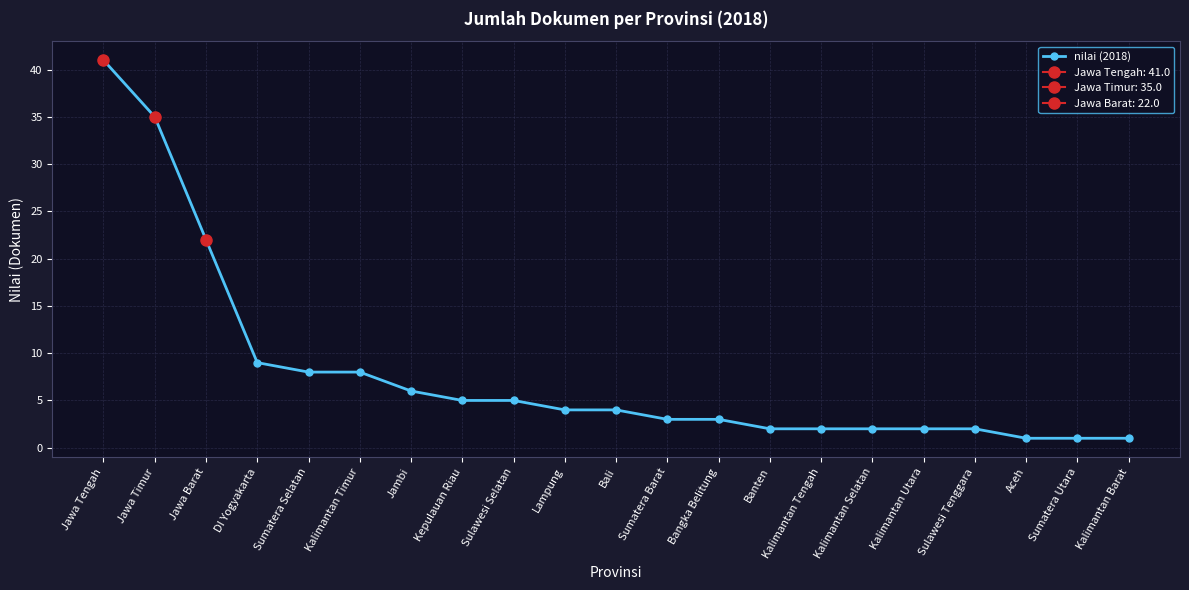

Where is the data nearest to the value 21?

Jawa Barat